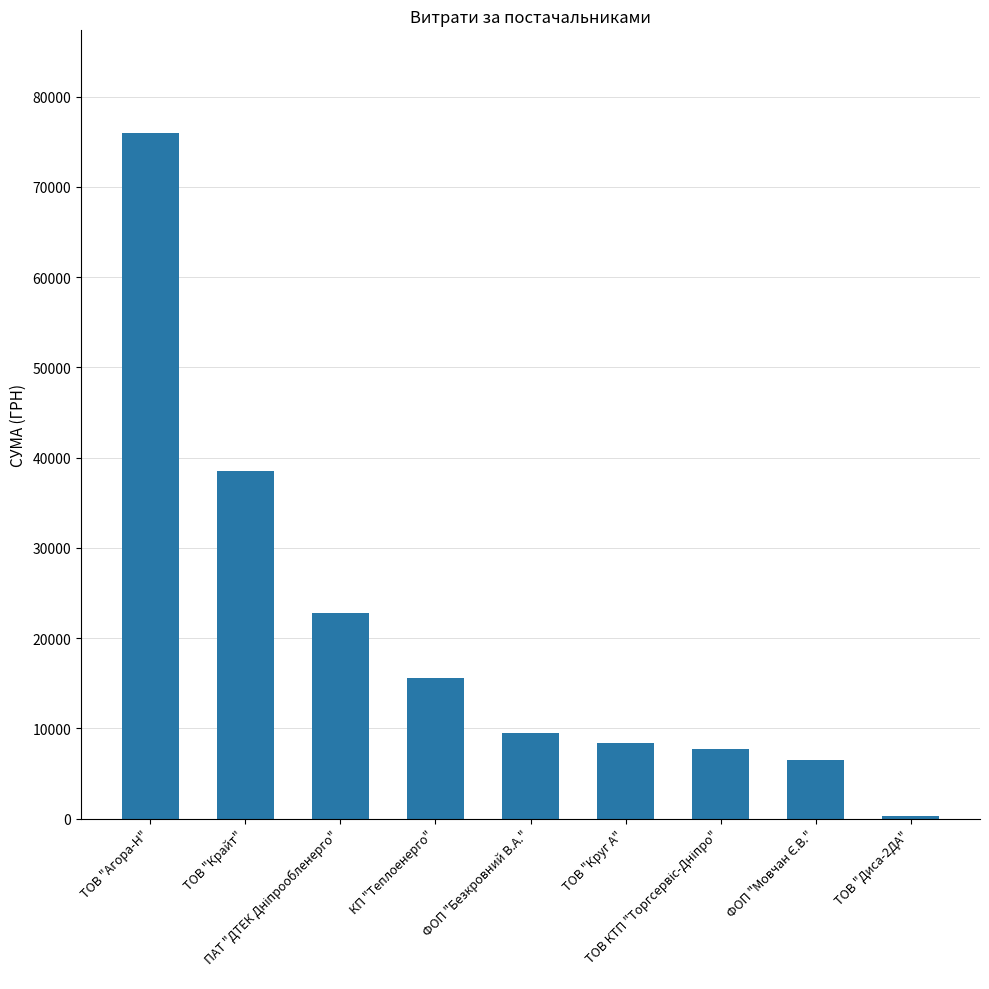

What is the sum of all values?

185184.6